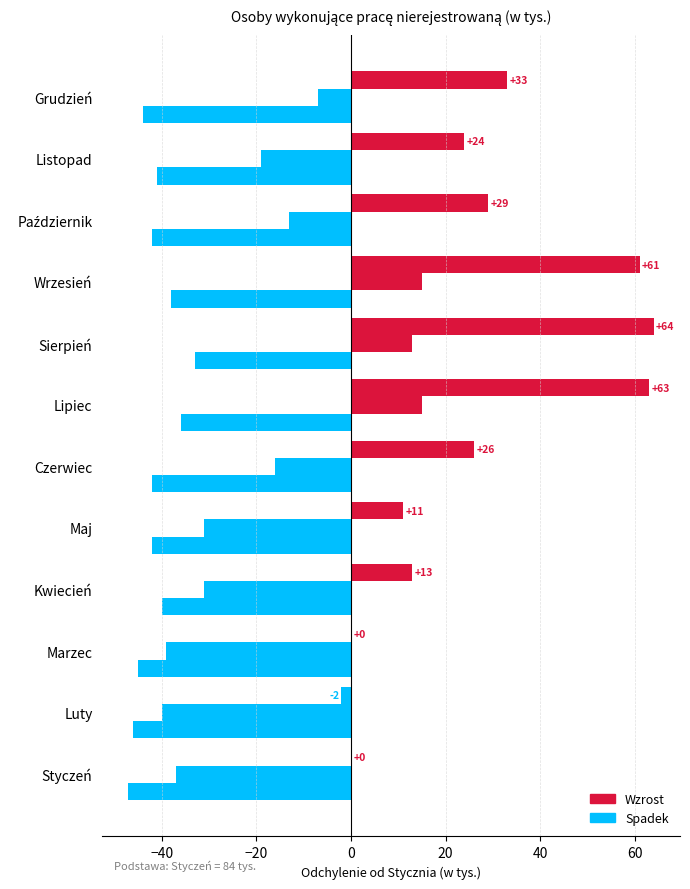

How many data points does each series have?

12